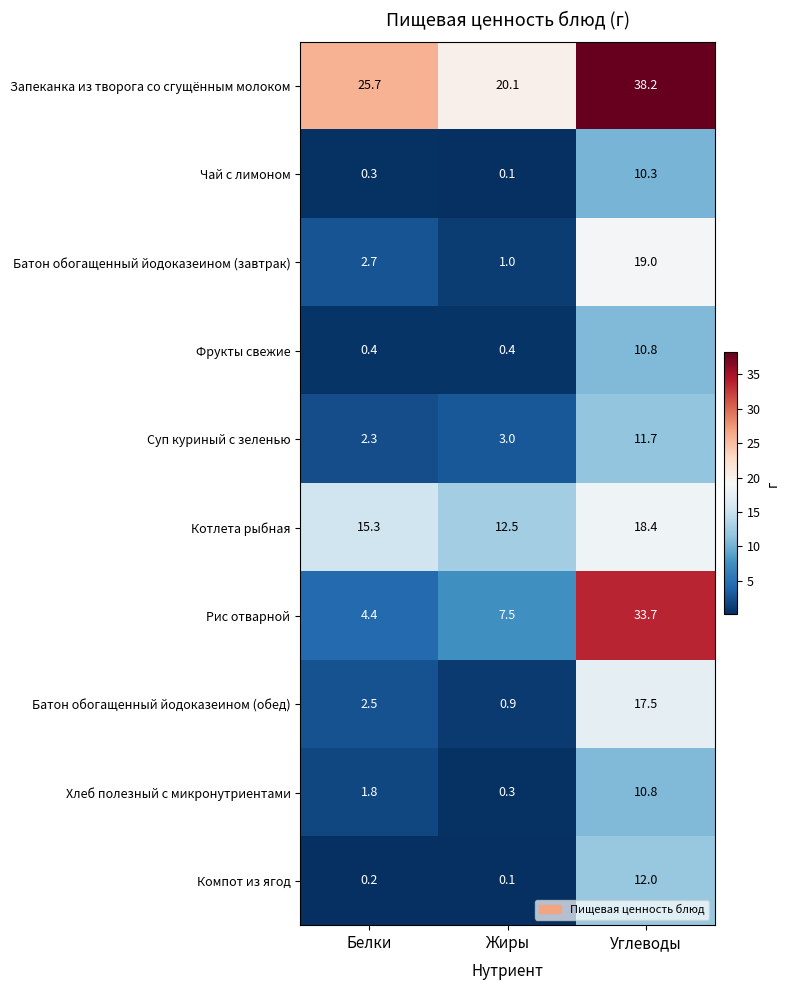

Where does the Батон обогащенный йодоказеином (обед) series first go above 2?

Белки